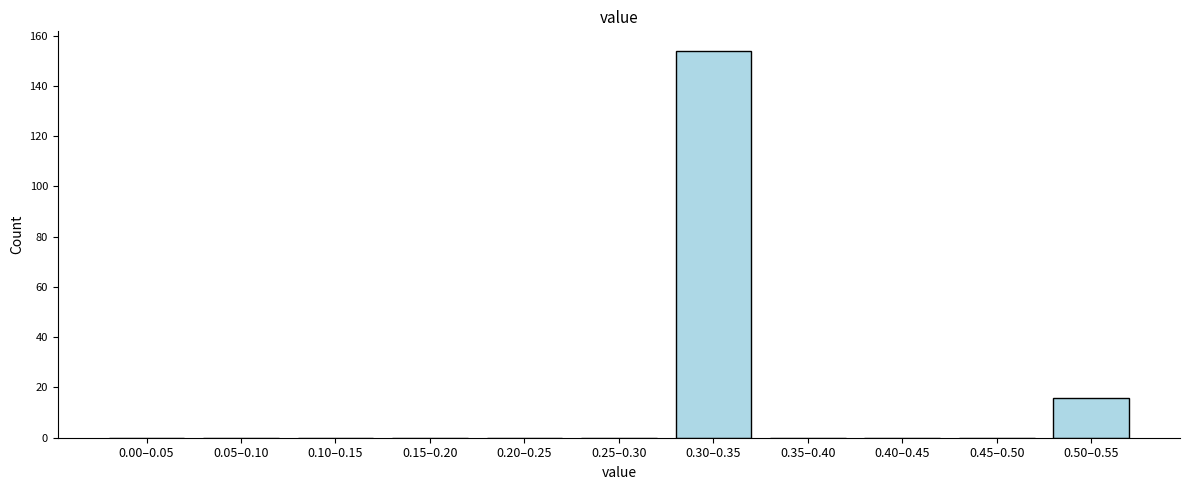

Reading right to left, list all the values displayed in this chart.

0.50–0.55=16	0.45–0.50=0	0.40–0.45=0	0.35–0.40=0	0.30–0.35=154	0.25–0.30=0	0.20–0.25=0	0.15–0.20=0	0.10–0.15=0	0.05–0.10=0	0.00–0.05=0